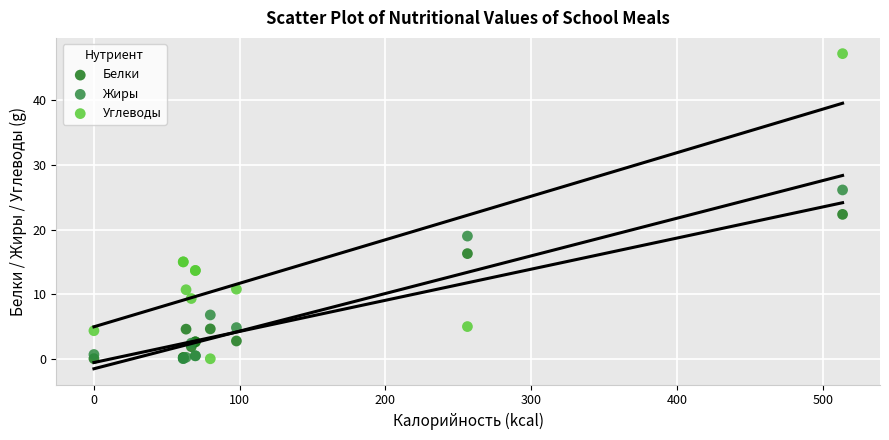

Which series contains the highest Y value?

Углеводы